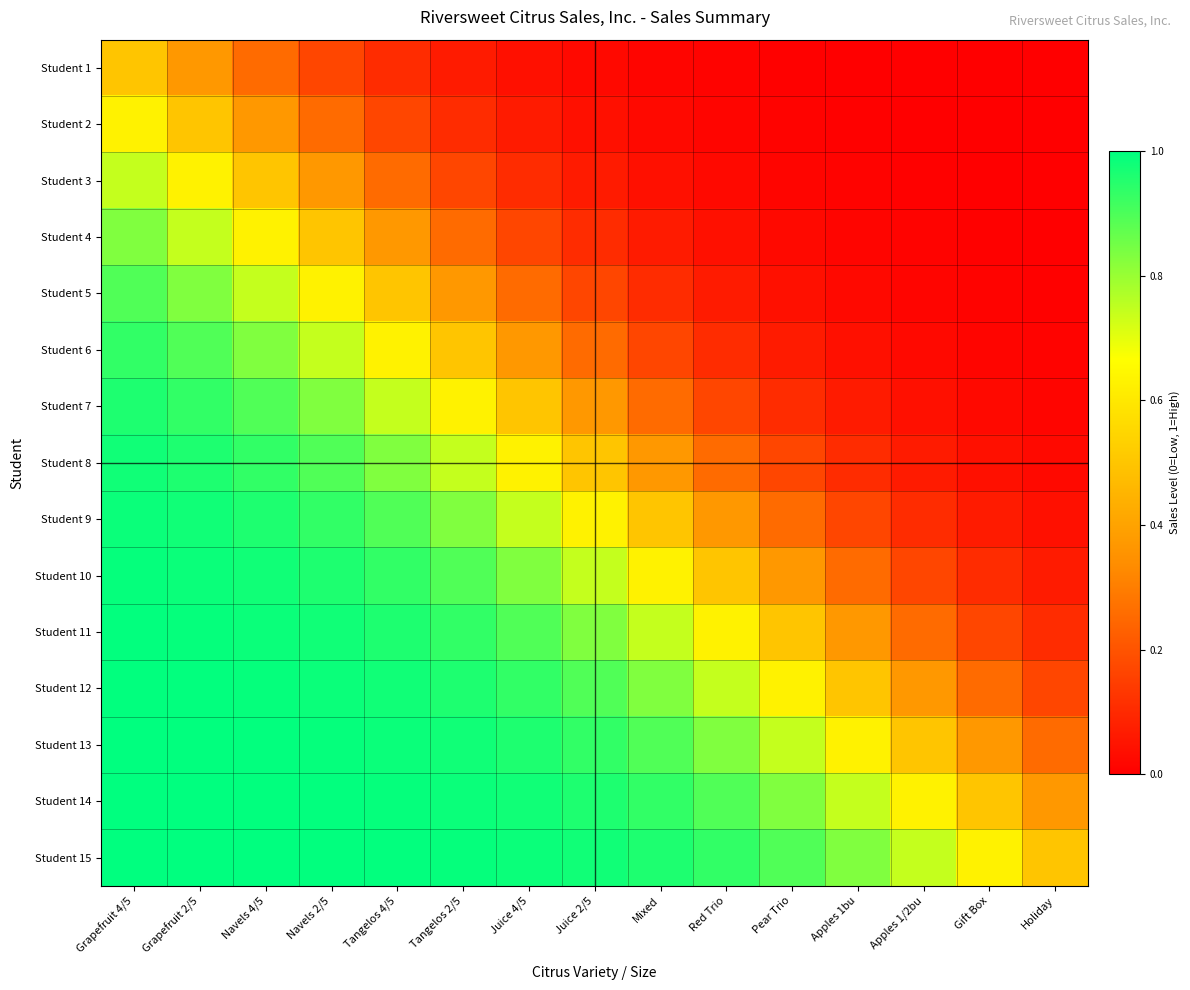

Reading left to right, list all the values displayed in this chart.

Student 1: Grapefruit 4/5=0.5	Grapefruit 2/5=0.4	Navels 4/5=0.3	Navels 2/5=0.2	Tangelos 4/5=0.1	Tangelos 2/5=0.1	Juice 4/5=0.0	Juice 2/5=0.0	Mixed=0.0	Red Trio=0.0	Pear Trio=0.0	Apples 1bu=0.0	Apples 1/2bu=0.0	Gift Box=0.0	Holiday=0.0
Student 2: Grapefruit 4/5=0.6	Grapefruit 2/5=0.5	Navels 4/5=0.4	Navels 2/5=0.3	Tangelos 4/5=0.2	Tangelos 2/5=0.1	Juice 4/5=0.1	Juice 2/5=0.0	Mixed=0.0	Red Trio=0.0	Pear Trio=0.0	Apples 1bu=0.0	Apples 1/2bu=0.0	Gift Box=0.0	Holiday=0.0
Student 3: Grapefruit 4/5=0.7	Grapefruit 2/5=0.6	Navels 4/5=0.5	Navels 2/5=0.4	Tangelos 4/5=0.3	Tangelos 2/5=0.2	Juice 4/5=0.1	Juice 2/5=0.1	Mixed=0.0	Red Trio=0.0	Pear Trio=0.0	Apples 1bu=0.0	Apples 1/2bu=0.0	Gift Box=0.0	Holiday=0.0
Student 4: Grapefruit 4/5=0.8	Grapefruit 2/5=0.7	Navels 4/5=0.6	Navels 2/5=0.5	Tangelos 4/5=0.4	Tangelos 2/5=0.3	Juice 4/5=0.2	Juice 2/5=0.1	Mixed=0.1	Red Trio=0.0	Pear Trio=0.0	Apples 1bu=0.0	Apples 1/2bu=0.0	Gift Box=0.0	Holiday=0.0
Student 5: Grapefruit 4/5=0.9	Grapefruit 2/5=0.8	Navels 4/5=0.7	Navels 2/5=0.6	Tangelos 4/5=0.5	Tangelos 2/5=0.4	Juice 4/5=0.3	Juice 2/5=0.2	Mixed=0.1	Red Trio=0.1	Pear Trio=0.0	Apples 1bu=0.0	Apples 1/2bu=0.0	Gift Box=0.0	Holiday=0.0
Student 6: Grapefruit 4/5=0.9	Grapefruit 2/5=0.9	Navels 4/5=0.8	Navels 2/5=0.7	Tangelos 4/5=0.6	Tangelos 2/5=0.5	Juice 4/5=0.4	Juice 2/5=0.3	Mixed=0.2	Red Trio=0.1	Pear Trio=0.1	Apples 1bu=0.0	Apples 1/2bu=0.0	Gift Box=0.0	Holiday=0.0
Student 7: Grapefruit 4/5=1.0	Grapefruit 2/5=0.9	Navels 4/5=0.9	Navels 2/5=0.8	Tangelos 4/5=0.7	Tangelos 2/5=0.6	Juice 4/5=0.5	Juice 2/5=0.4	Mixed=0.3	Red Trio=0.2	Pear Trio=0.1	Apples 1bu=0.1	Apples 1/2bu=0.0	Gift Box=0.0	Holiday=0.0
Student 8: Grapefruit 4/5=1.0	Grapefruit 2/5=1.0	Navels 4/5=0.9	Navels 2/5=0.9	Tangelos 4/5=0.8	Tangelos 2/5=0.7	Juice 4/5=0.6	Juice 2/5=0.5	Mixed=0.4	Red Trio=0.3	Pear Trio=0.2	Apples 1bu=0.1	Apples 1/2bu=0.1	Gift Box=0.0	Holiday=0.0
Student 9: Grapefruit 4/5=1.0	Grapefruit 2/5=1.0	Navels 4/5=1.0	Navels 2/5=0.9	Tangelos 4/5=0.9	Tangelos 2/5=0.8	Juice 4/5=0.7	Juice 2/5=0.6	Mixed=0.5	Red Trio=0.4	Pear Trio=0.3	Apples 1bu=0.2	Apples 1/2bu=0.1	Gift Box=0.1	Holiday=0.0
Student 10: Grapefruit 4/5=1.0	Grapefruit 2/5=1.0	Navels 4/5=1.0	Navels 2/5=1.0	Tangelos 4/5=0.9	Tangelos 2/5=0.9	Juice 4/5=0.8	Juice 2/5=0.7	Mixed=0.6	Red Trio=0.5	Pear Trio=0.4	Apples 1bu=0.3	Apples 1/2bu=0.2	Gift Box=0.1	Holiday=0.1
Student 11: Grapefruit 4/5=1.0	Grapefruit 2/5=1.0	Navels 4/5=1.0	Navels 2/5=1.0	Tangelos 4/5=1.0	Tangelos 2/5=0.9	Juice 4/5=0.9	Juice 2/5=0.8	Mixed=0.7	Red Trio=0.6	Pear Trio=0.5	Apples 1bu=0.4	Apples 1/2bu=0.3	Gift Box=0.2	Holiday=0.1
Student 12: Grapefruit 4/5=1.0	Grapefruit 2/5=1.0	Navels 4/5=1.0	Navels 2/5=1.0	Tangelos 4/5=1.0	Tangelos 2/5=1.0	Juice 4/5=0.9	Juice 2/5=0.9	Mixed=0.8	Red Trio=0.7	Pear Trio=0.6	Apples 1bu=0.5	Apples 1/2bu=0.4	Gift Box=0.3	Holiday=0.2
Student 13: Grapefruit 4/5=1.0	Grapefruit 2/5=1.0	Navels 4/5=1.0	Navels 2/5=1.0	Tangelos 4/5=1.0	Tangelos 2/5=1.0	Juice 4/5=1.0	Juice 2/5=0.9	Mixed=0.9	Red Trio=0.8	Pear Trio=0.7	Apples 1bu=0.6	Apples 1/2bu=0.5	Gift Box=0.4	Holiday=0.3
Student 14: Grapefruit 4/5=1.0	Grapefruit 2/5=1.0	Navels 4/5=1.0	Navels 2/5=1.0	Tangelos 4/5=1.0	Tangelos 2/5=1.0	Juice 4/5=1.0	Juice 2/5=1.0	Mixed=0.9	Red Trio=0.9	Pear Trio=0.8	Apples 1bu=0.7	Apples 1/2bu=0.6	Gift Box=0.5	Holiday=0.4
Student 15: Grapefruit 4/5=1.0	Grapefruit 2/5=1.0	Navels 4/5=1.0	Navels 2/5=1.0	Tangelos 4/5=1.0	Tangelos 2/5=1.0	Juice 4/5=1.0	Juice 2/5=1.0	Mixed=1.0	Red Trio=0.9	Pear Trio=0.9	Apples 1bu=0.8	Apples 1/2bu=0.7	Gift Box=0.6	Holiday=0.5